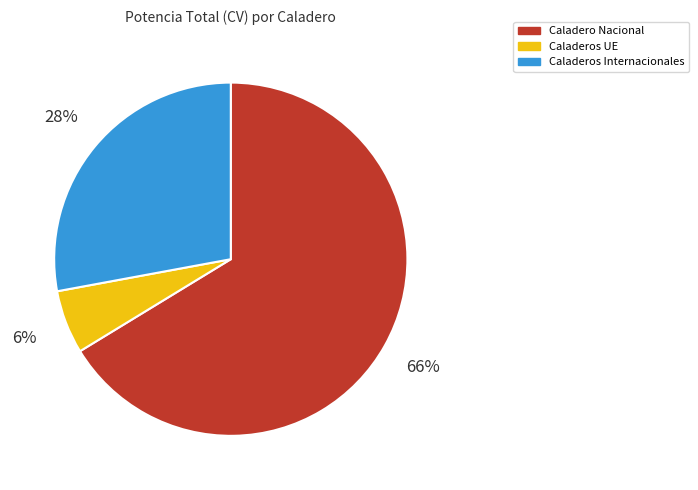

What is the smallest slice in the pie chart?

Caladeros UE